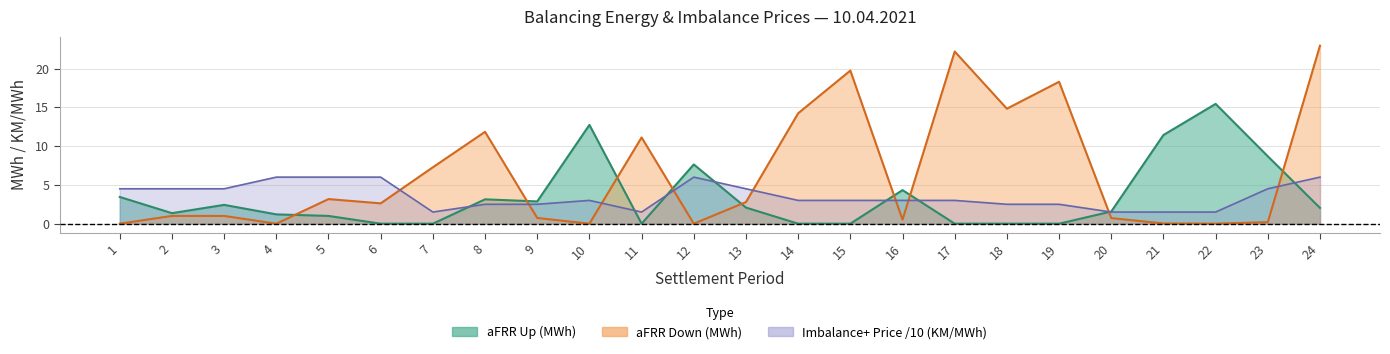

The value of Imbalance Positive at 6 is 6.0. True or false?

True